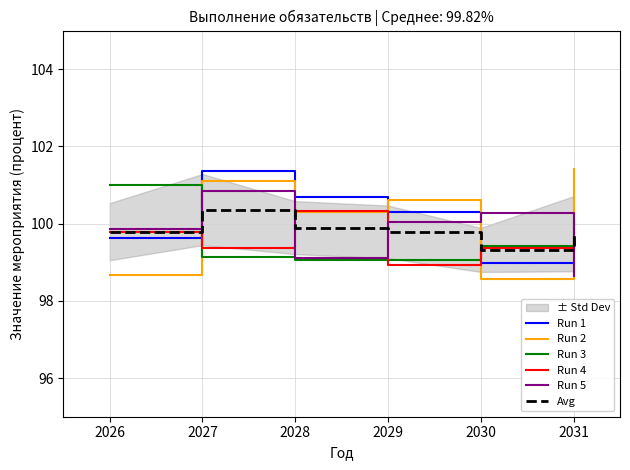

How many interior local valleys does the Run 2 series have?

2